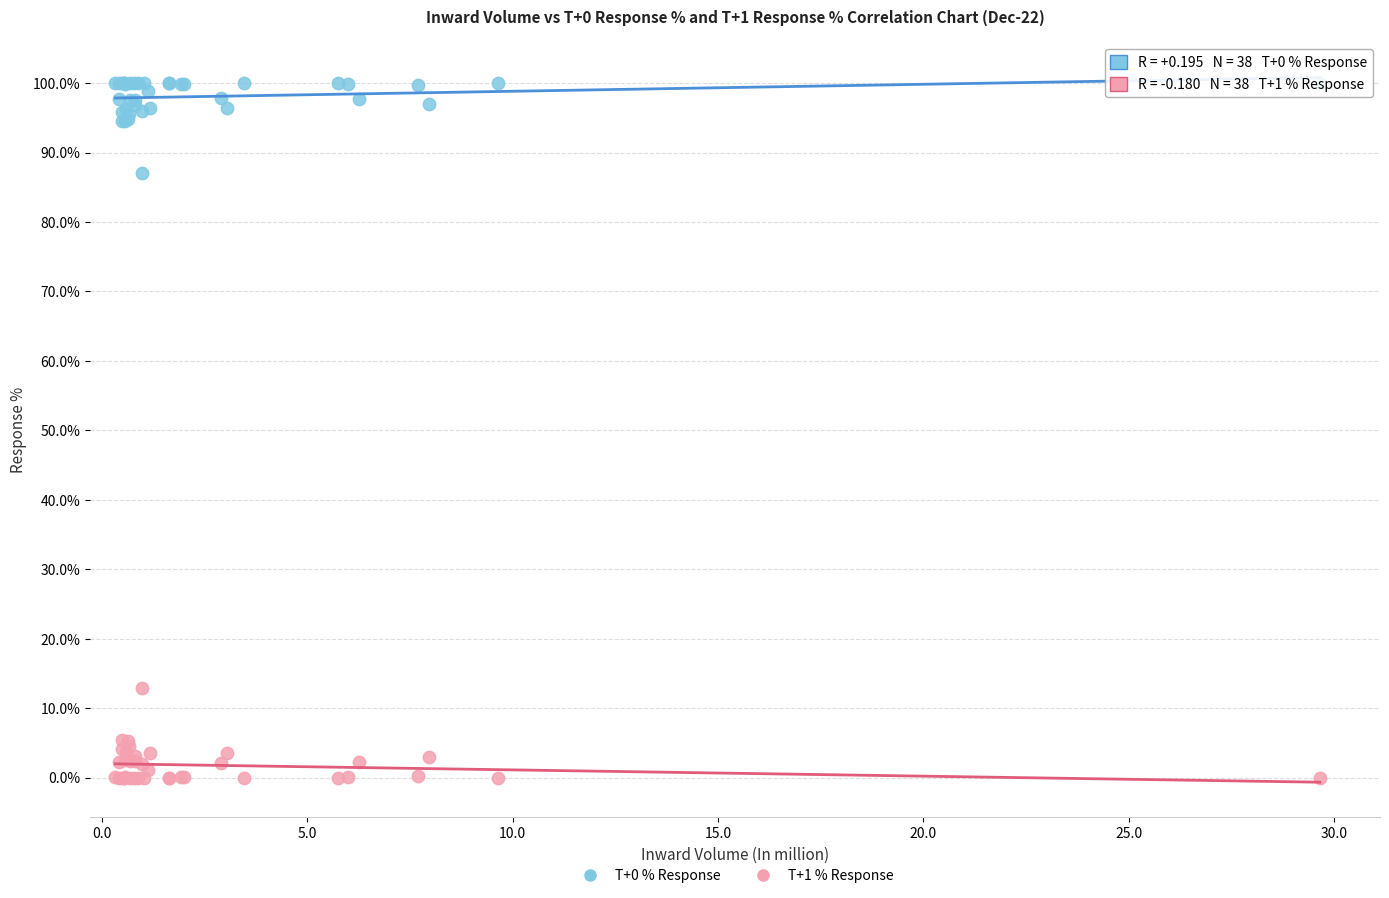

Which series contains the lowest Y value?

T+1 % Response